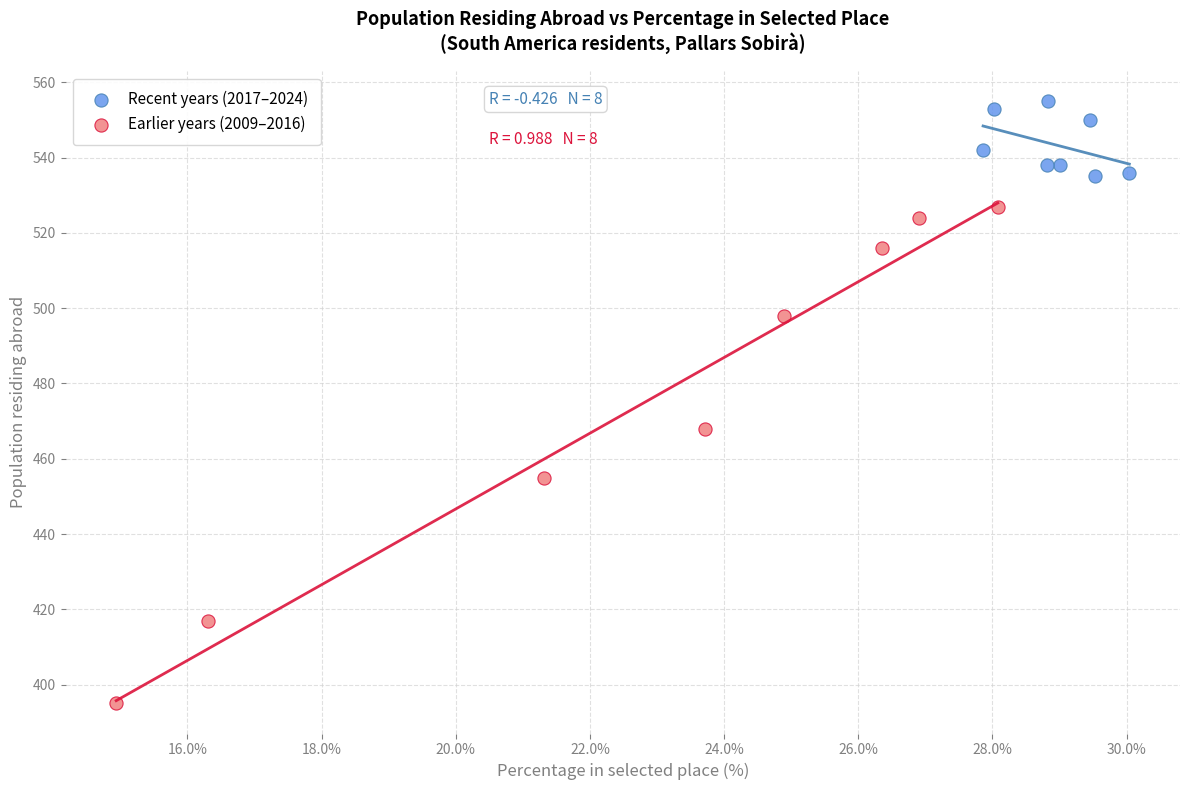

What are all the series names shown in the legend?

Recent years (2017–2024), Earlier years (2009–2016)